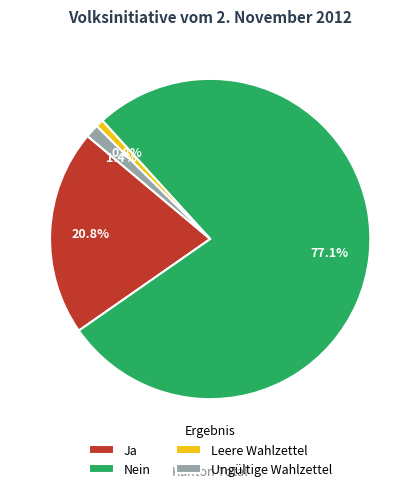

Combined, do Ja and Ungültige Wahlzettel account for over 50%?

No